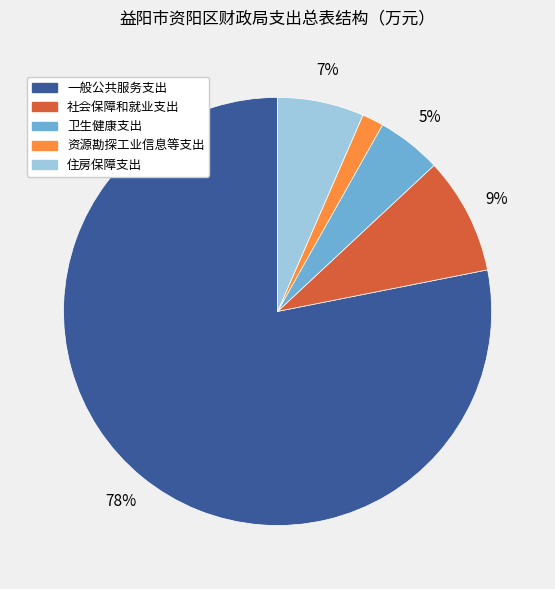

Is there any slice that represents more than half of the pie?

Yes